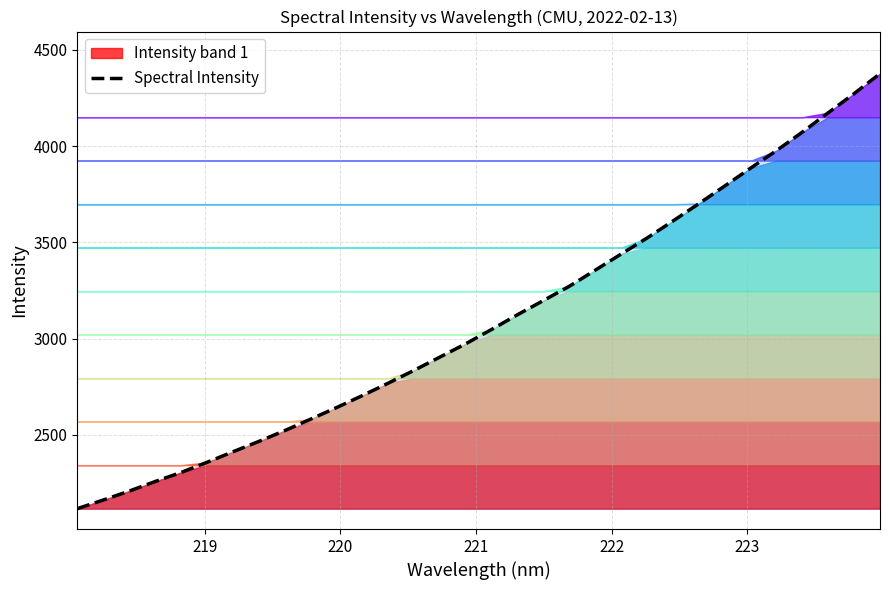

What is the minimum value for Spectral Intensity?

2116.2